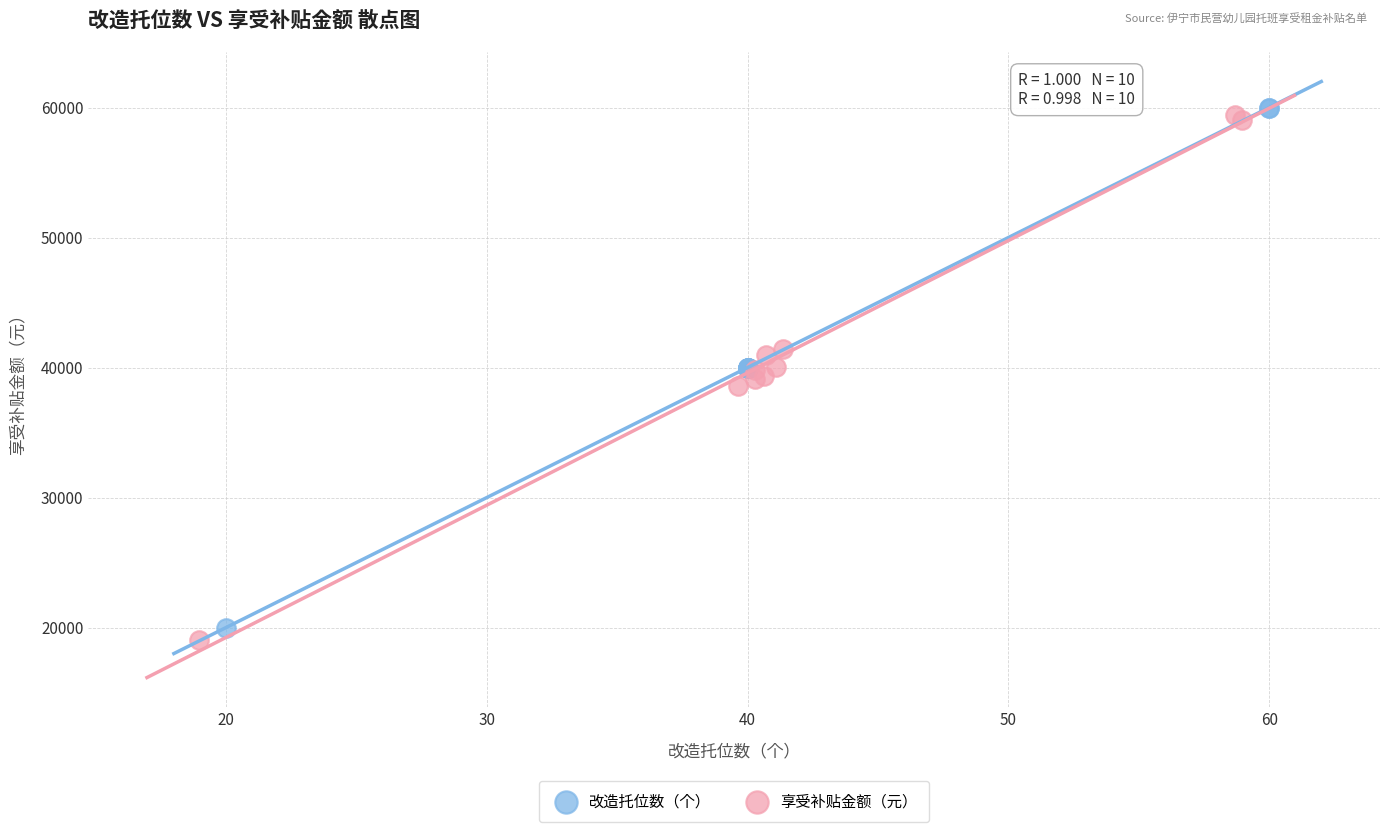

Which series reaches the minimum Y coordinate?

享受补贴金额（元）